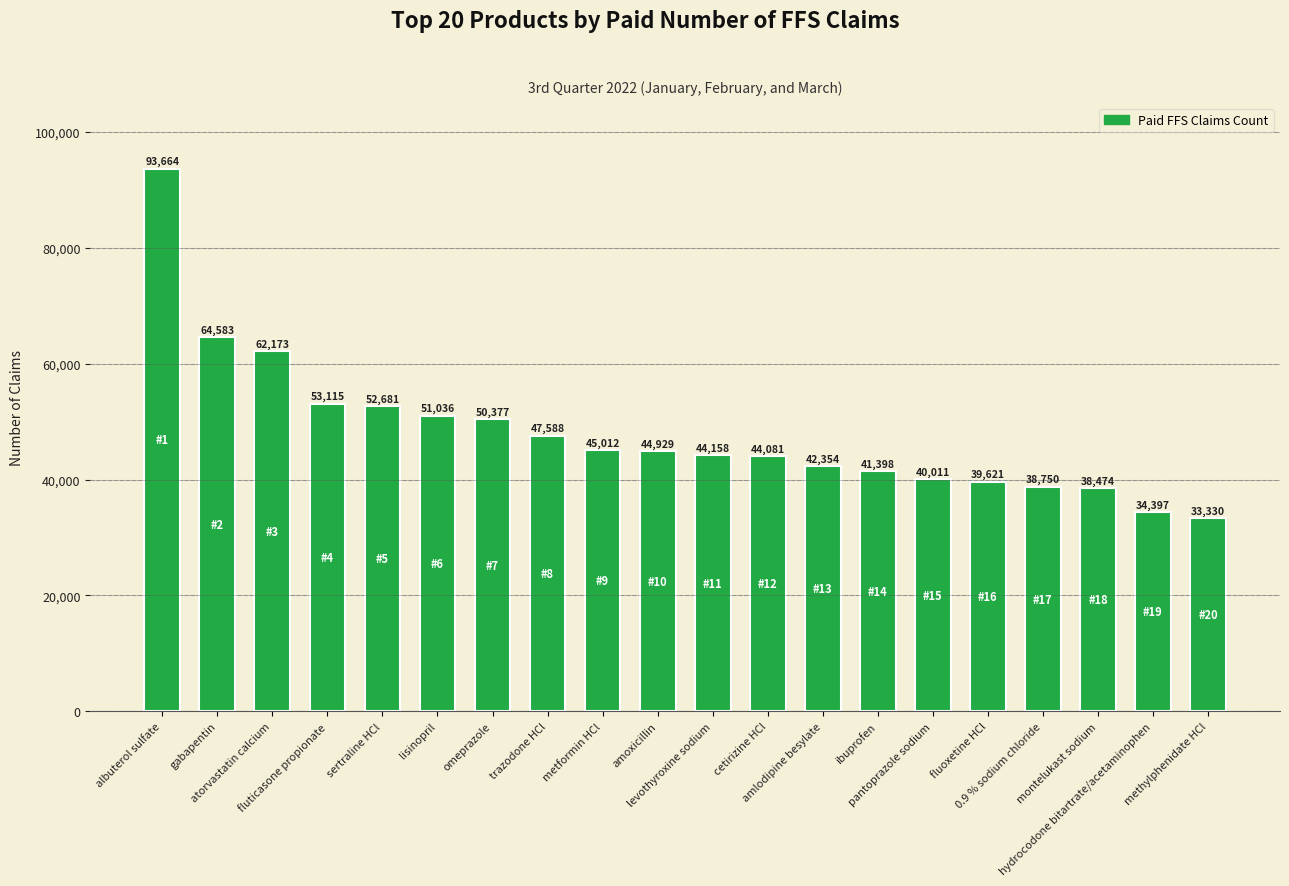

Which has a higher value, atorvastatin calcium or trazodone HCl?

atorvastatin calcium